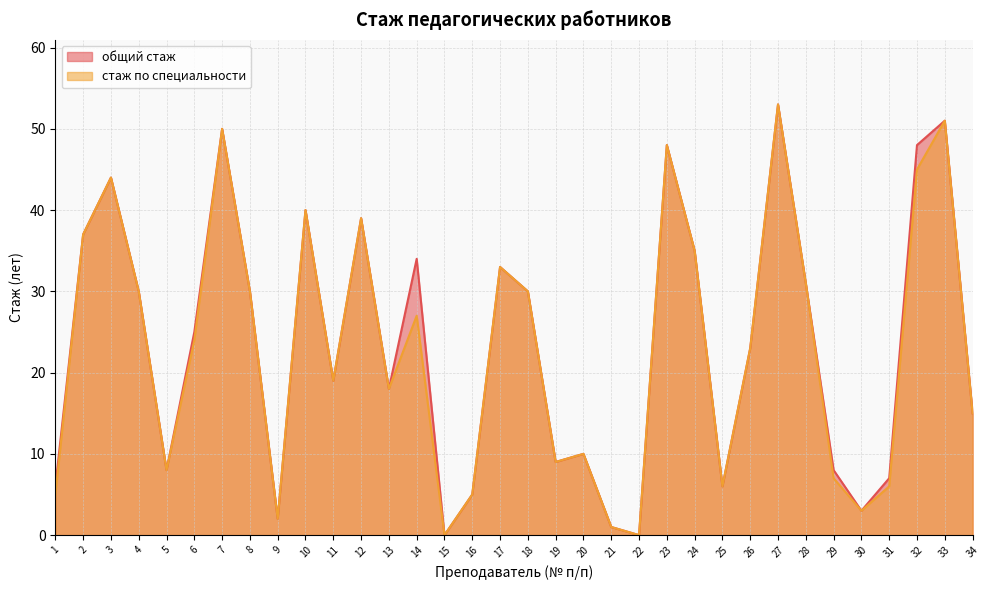

True or false: общий стаж has a value of 14 at 26.

False